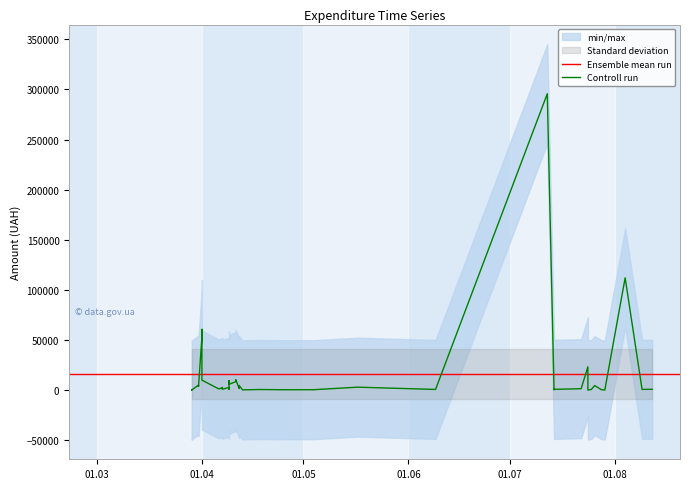

Rank the categories by value from highest to lowest.

12.07.2016, 04.08.2016, 01.04.2016, 01.04.2016, 24.07.2016, 11.04.2016, 01.04.2016, 09.04.2016, 11.04.2016, 09.04.2016, 31.03.2016, 12.04.2016, 26.07.2016, 31.03.2016, 31.03.2016, 17.05.2016, 07.04.2016, 09.04.2016, 07.04.2016, 12.04.2016, 22.07.2016, 06.04.2016, 12.08.2016, 07.04.2016, 14.07.2016, 09.08.2016, 09.04.2016, 09.06.2016, 25.07.2016, 18.04.2016, 04.05.2016, 28.07.2016, 25.04.2016, 14.07.2016, 13.04.2016, 29.03.2016, 29.07.2016, 29.03.2016, 29.03.2016, 24.07.2016